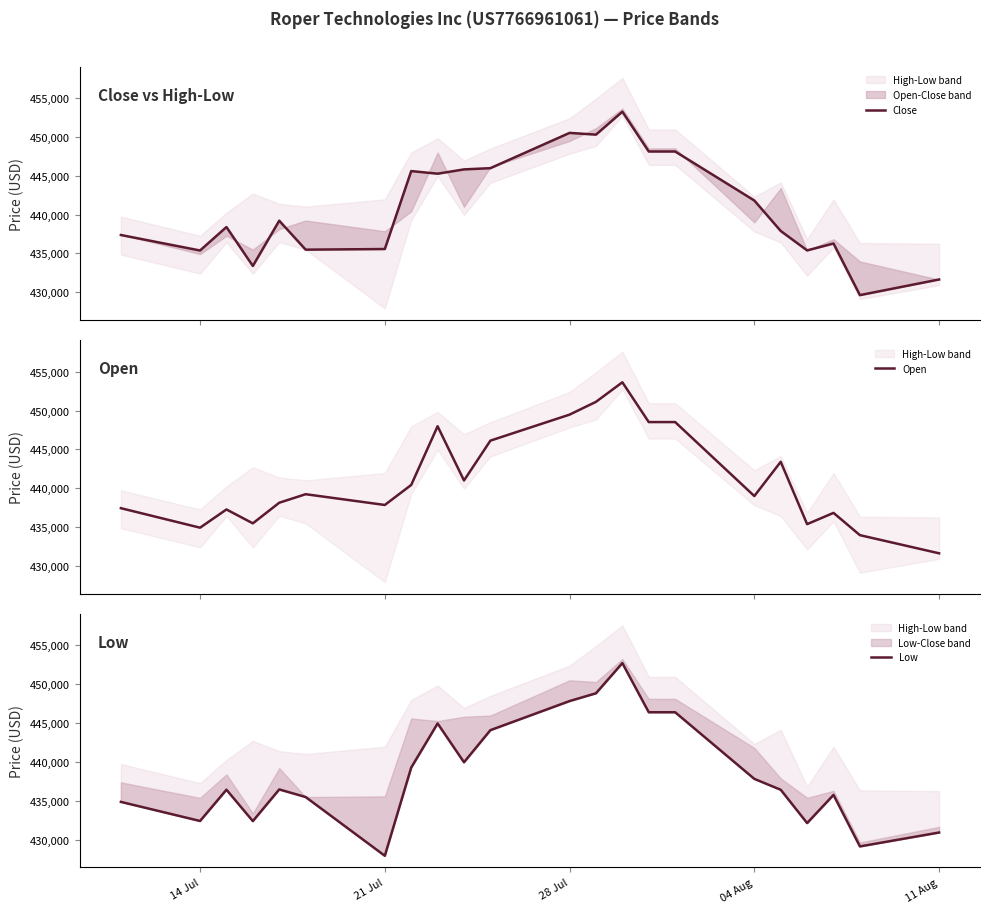

How many interior local peaks does the Open series have?

6